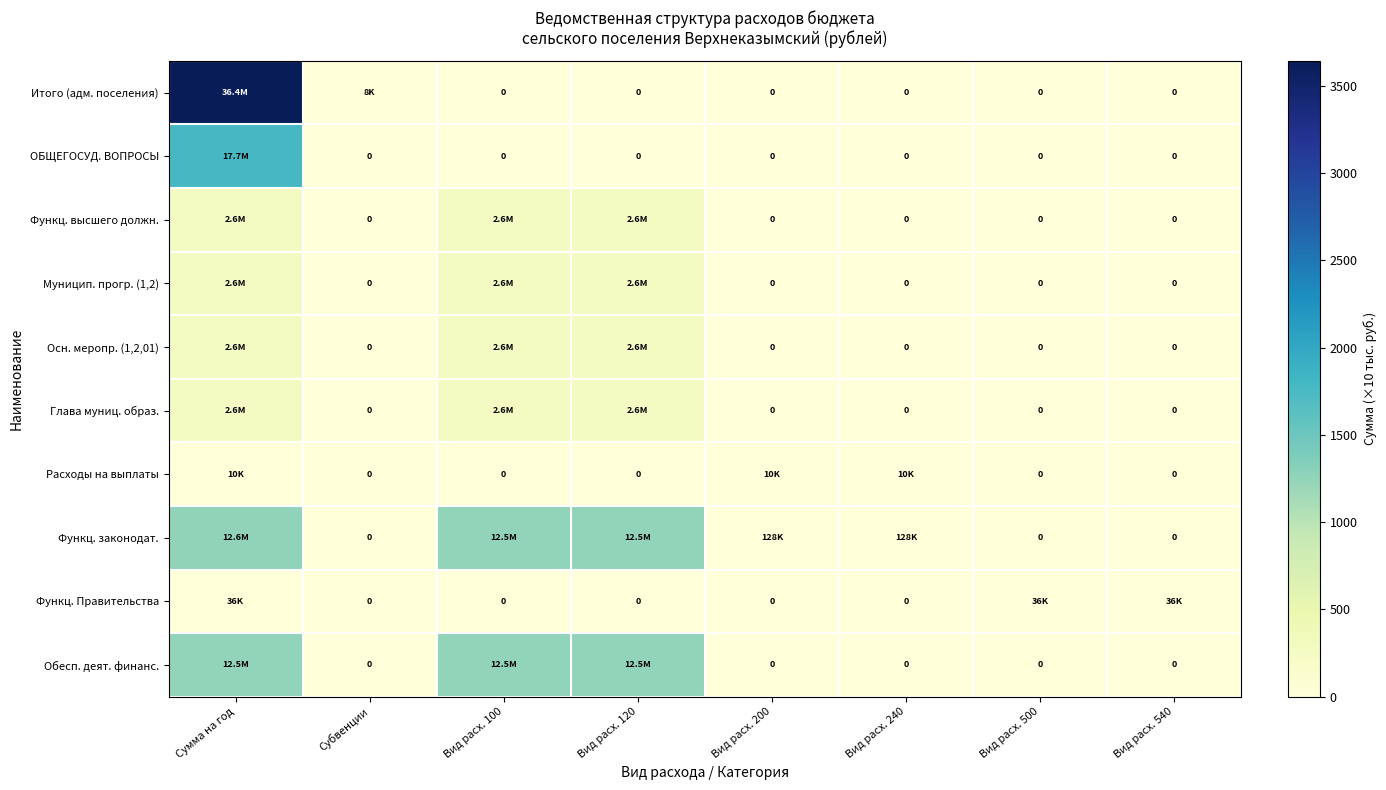

What is the approximate value of Осн. меропр. (1,2,01) at Вид расх. 100?

263.5